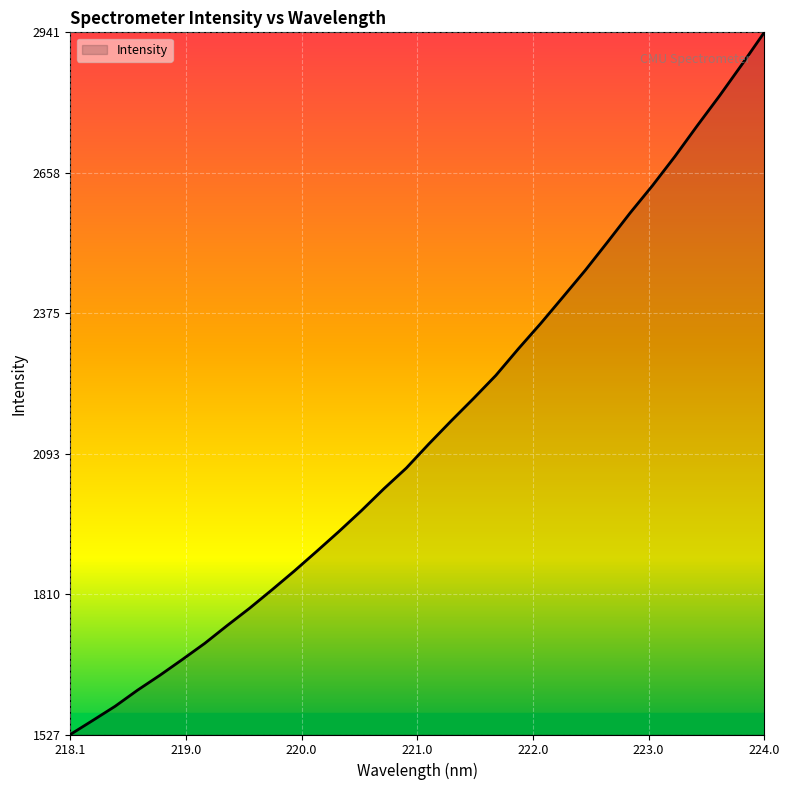

What is the maximum value shown in the chart?

2941.2